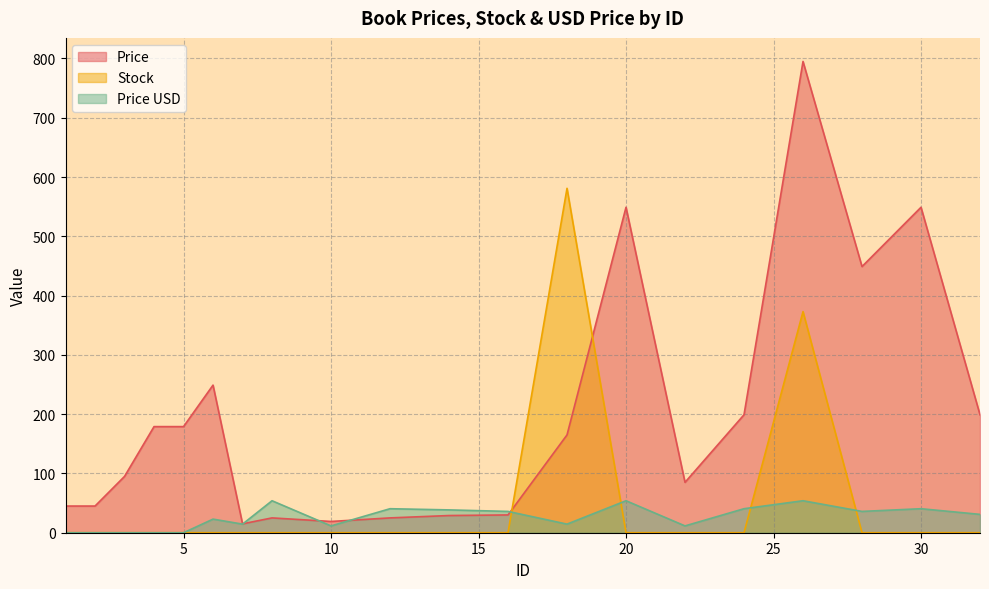

How many data points does each series have?

20